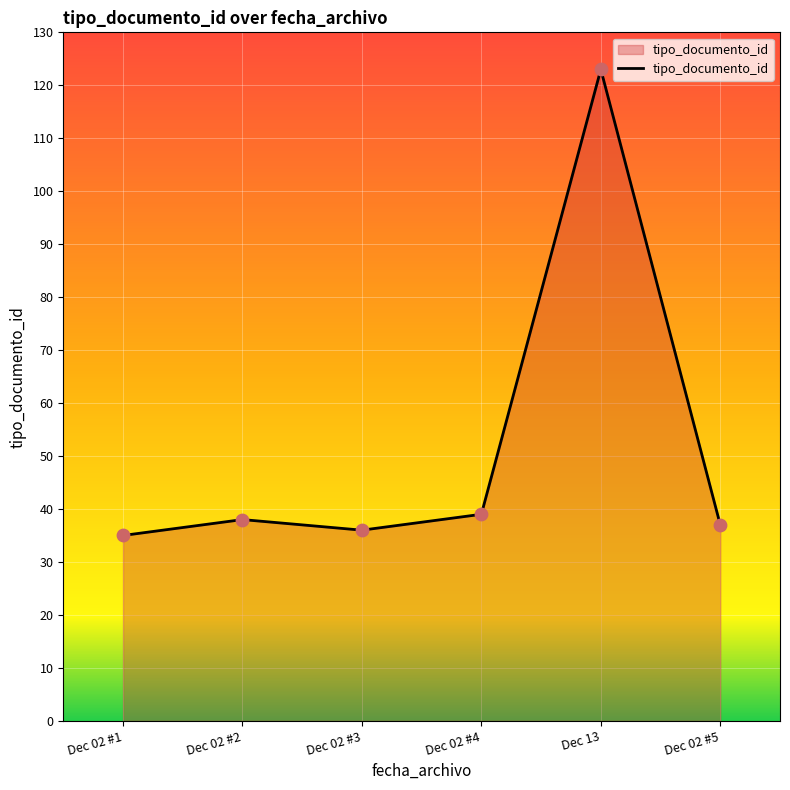

Which has a higher value, Dec 13 or Dec 02 #4?

Dec 13